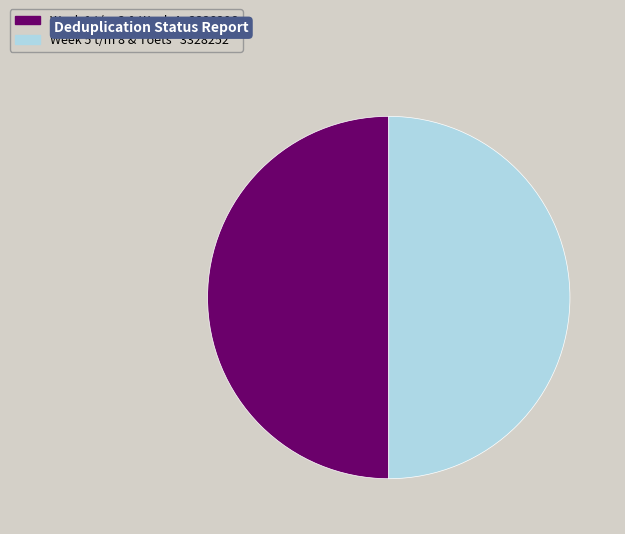

How many slices are in this pie chart?

2